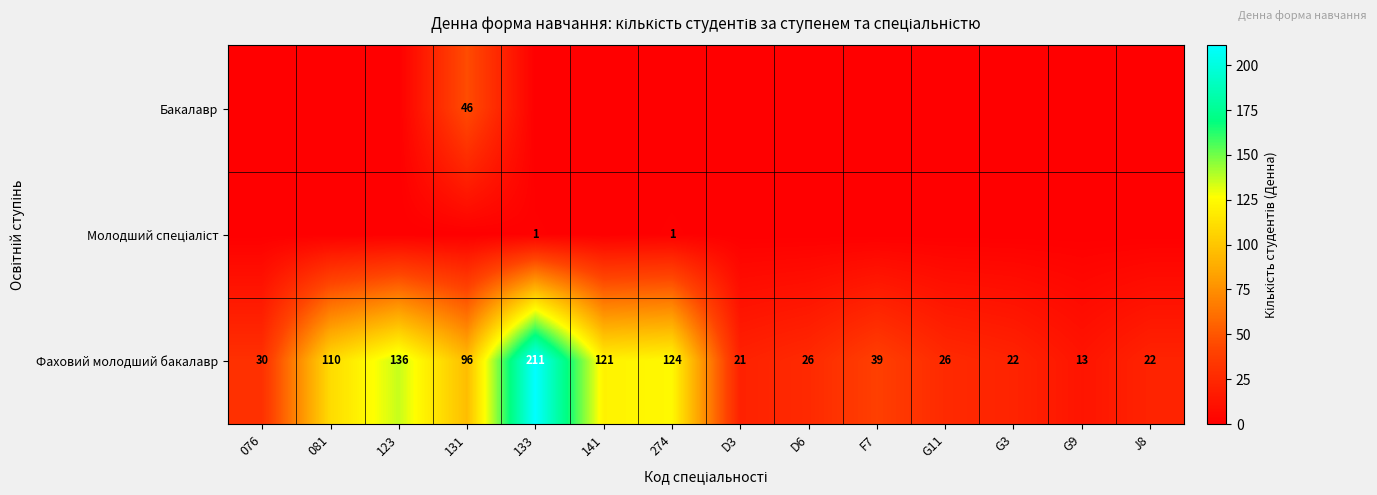

What value does the Фаховий молодший бакалавр series have at 081, to the nearest 5?

110